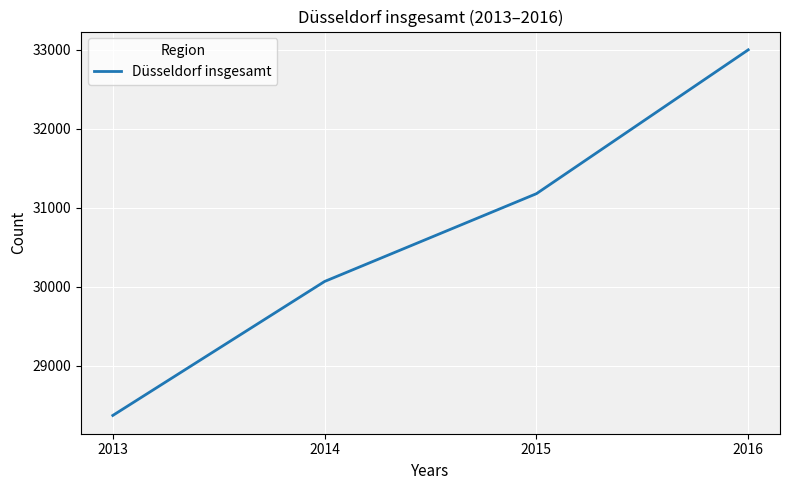

Read the value at 2016.

32999